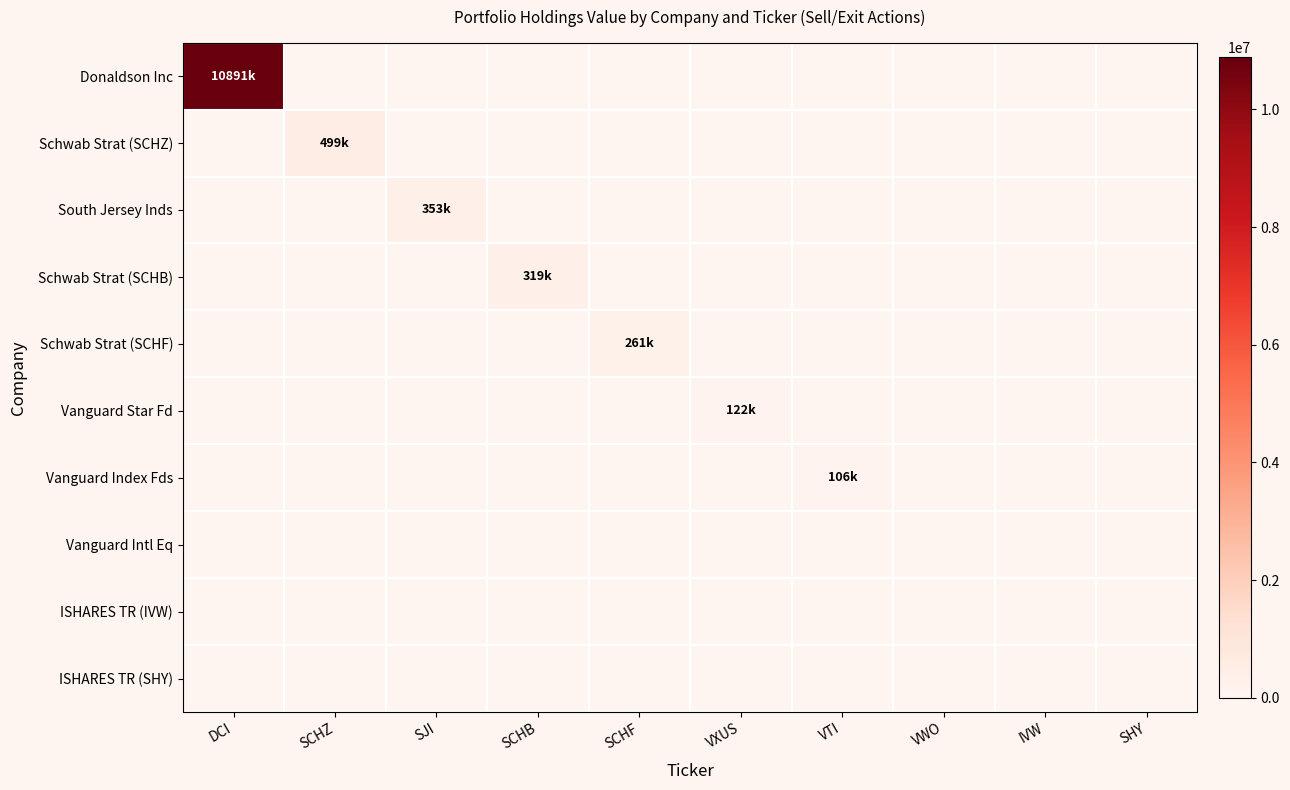

Which series has the widest spread of values?

Donaldson Inc